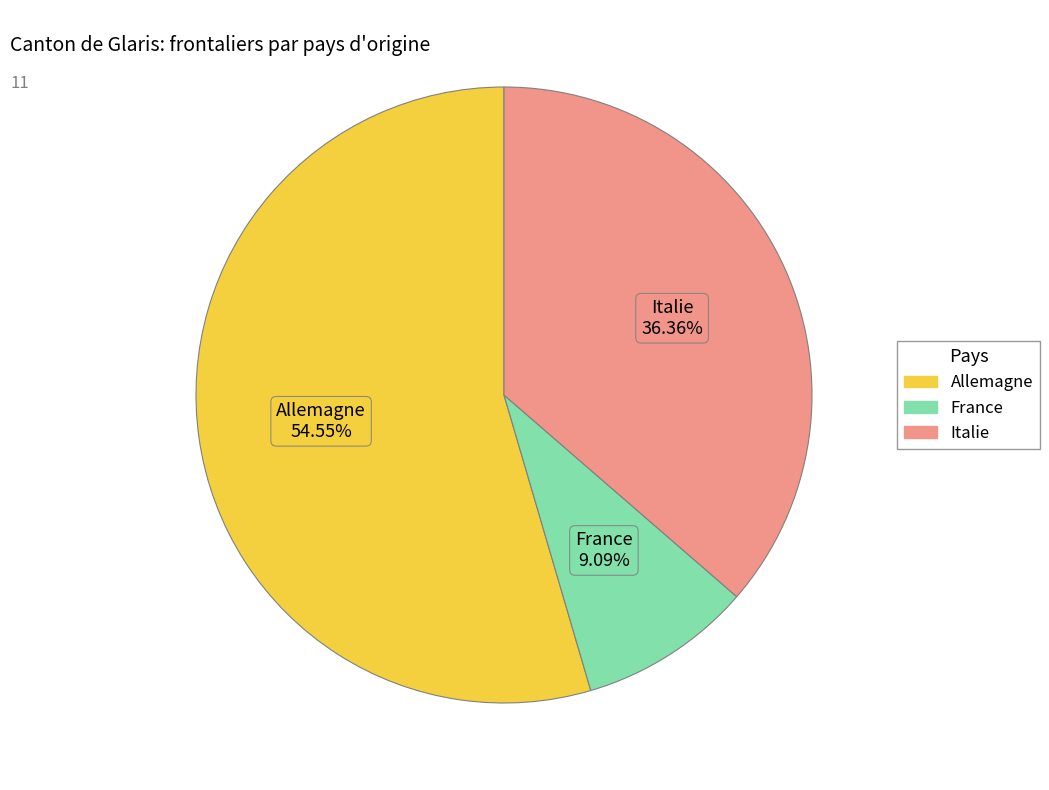

To the nearest percent, what percentage of the pie is Italie?

36%